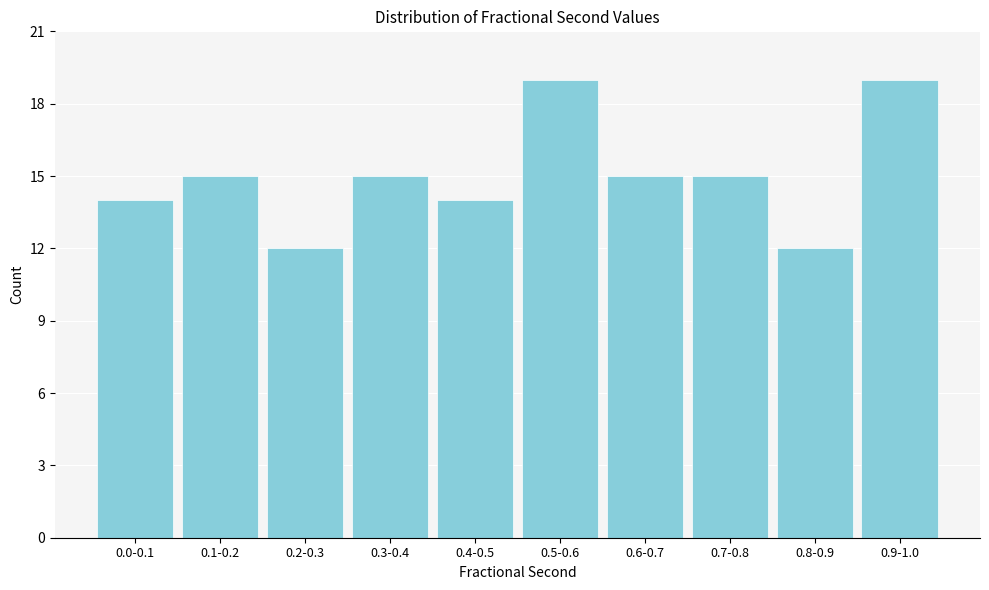

Reading left to right, what are all the values shown in this chart?

0.0-0.1=14	0.1-0.2=15	0.2-0.3=12	0.3-0.4=15	0.4-0.5=14	0.5-0.6=19	0.6-0.7=15	0.7-0.8=15	0.8-0.9=12	0.9-1.0=19